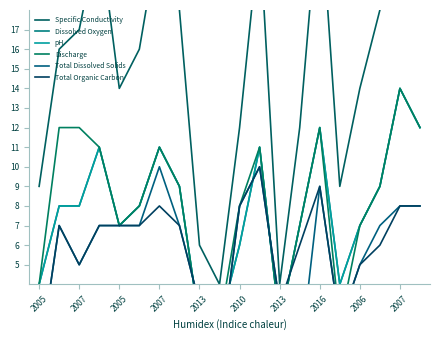

How many values in Total Organic Carbon are above zero?

18